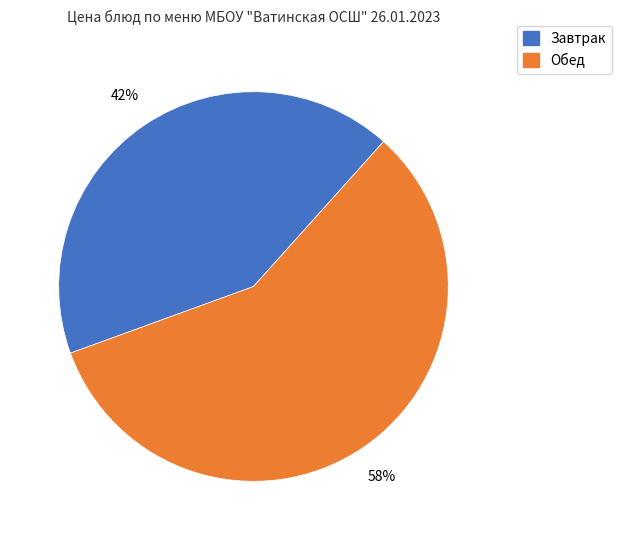

Count the number of slices in the pie.

2